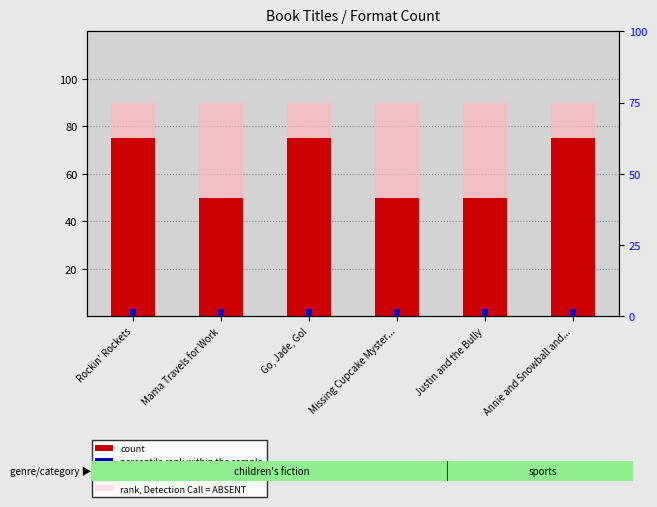

Reading left to right, transcribe all the data shown in this chart.

rank, Detection Call = ABSENT: 90	90	90	90	90	90
count: 75	50	75	50	50	75
percentile rank within the sample: 3	3	3	3	3	3